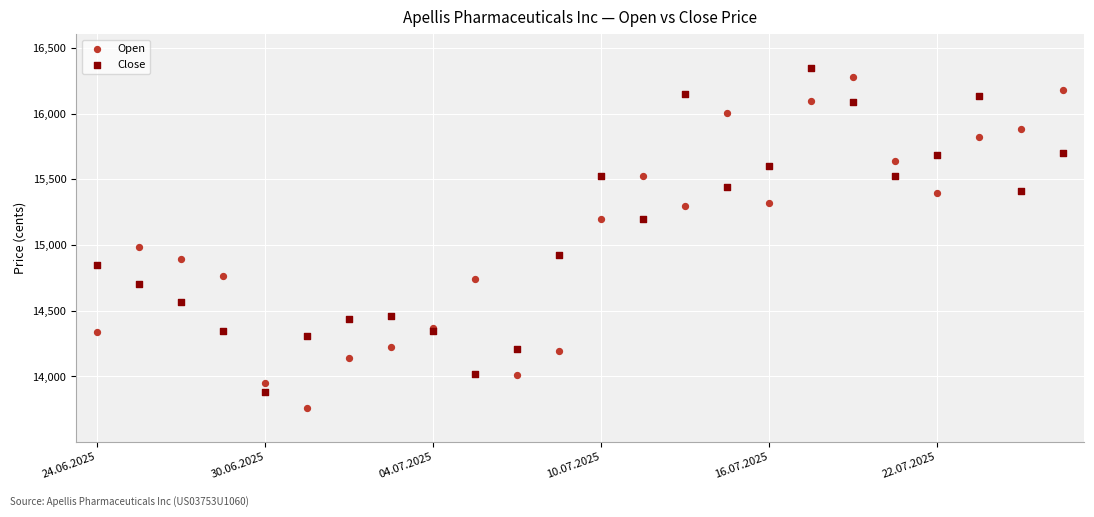

Across all series, what Y value is closest to 15054?

14985